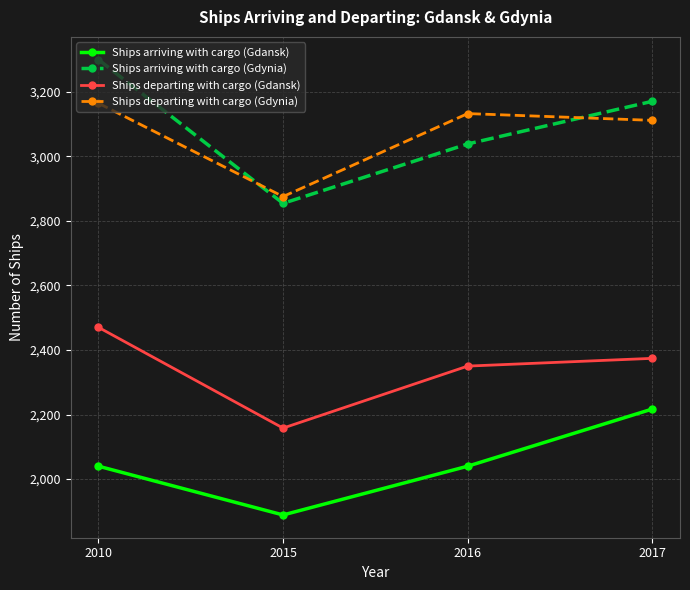

List the series in order of their peak value, highest first.

Ships arriving with cargo (Gdynia), Ships departing with cargo (Gdynia), Ships departing with cargo (Gdansk), Ships arriving with cargo (Gdansk)